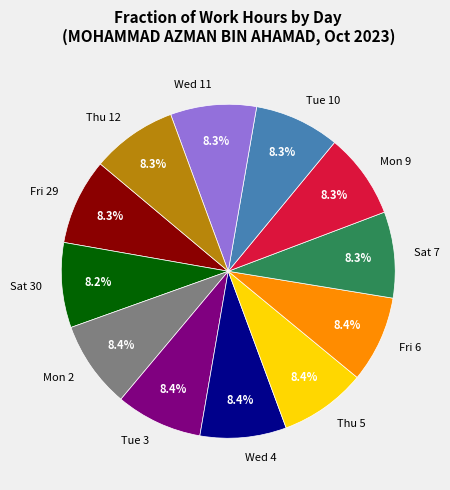

True or false: Sat 30 accounts for 20% of the total.

False